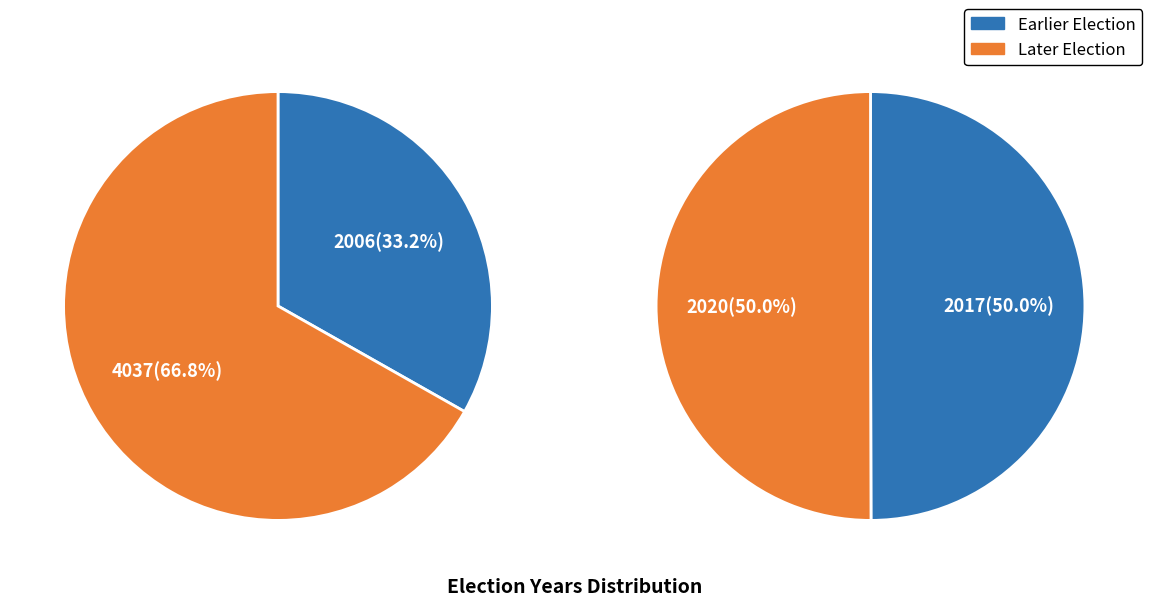

What is the change in value from 2006 to 2020?

+14